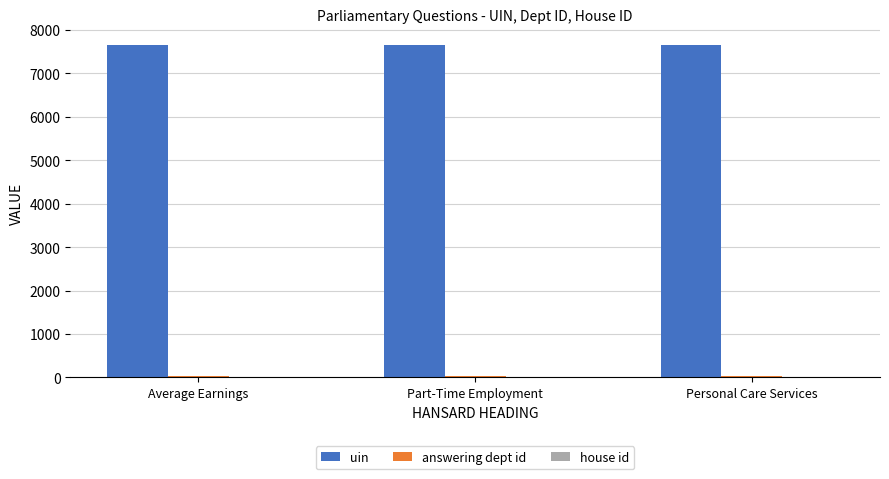

The value of uin at Personal Care Services is 10478. True or false?

False